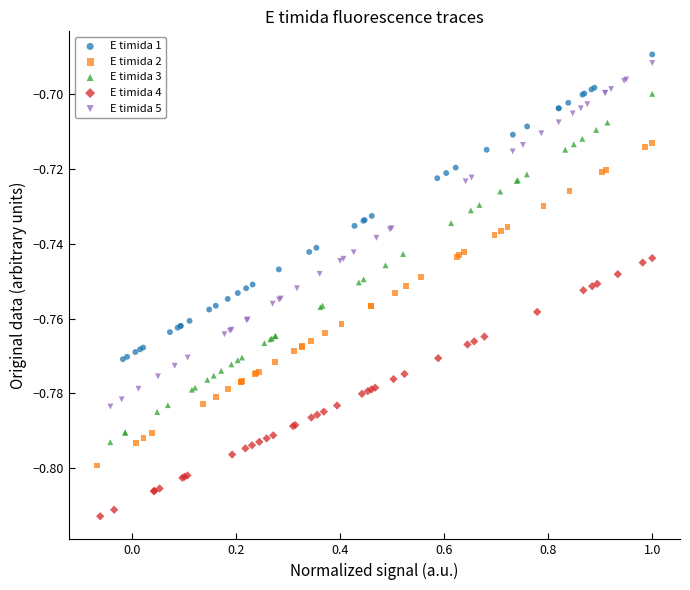

What are all the series names shown in the legend?

E timida 1, E timida 2, E timida 3, E timida 4, E timida 5